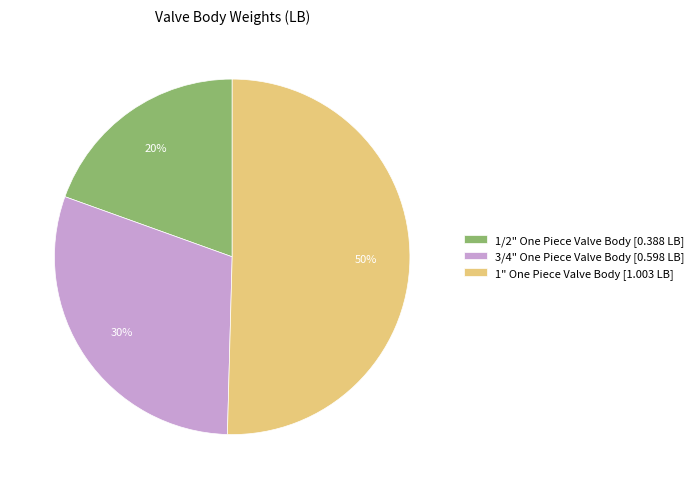

To the nearest percent, what percentage of the pie is 1/2" One Piece Valve Body?

20%